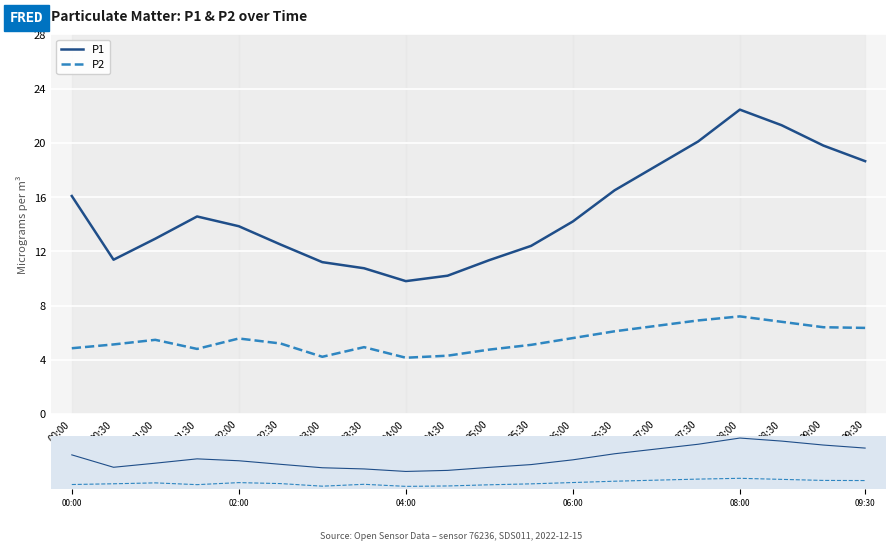

What is the approximate value of P2 at 03:00?

4.2